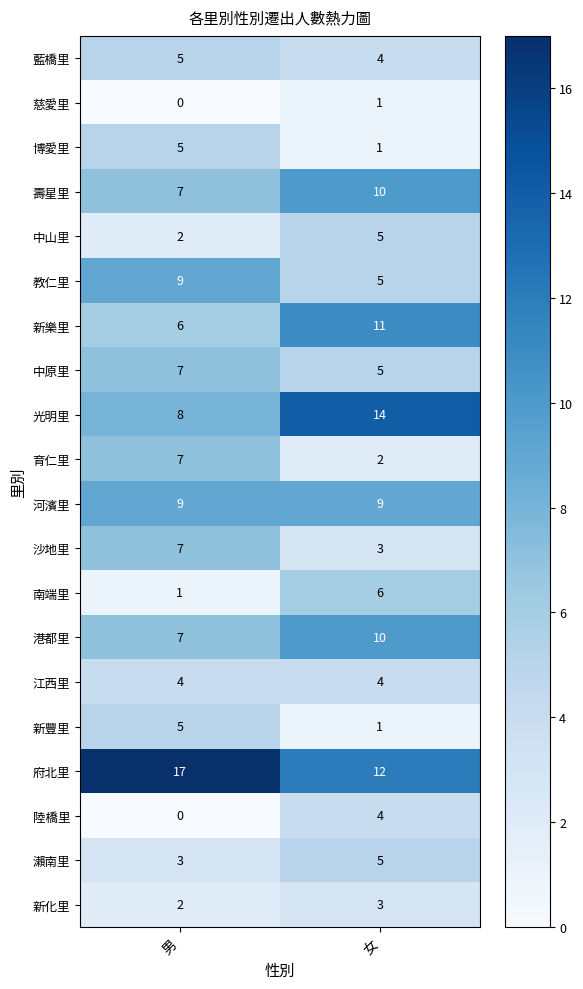

What is the sum of all 中原里 values?

12